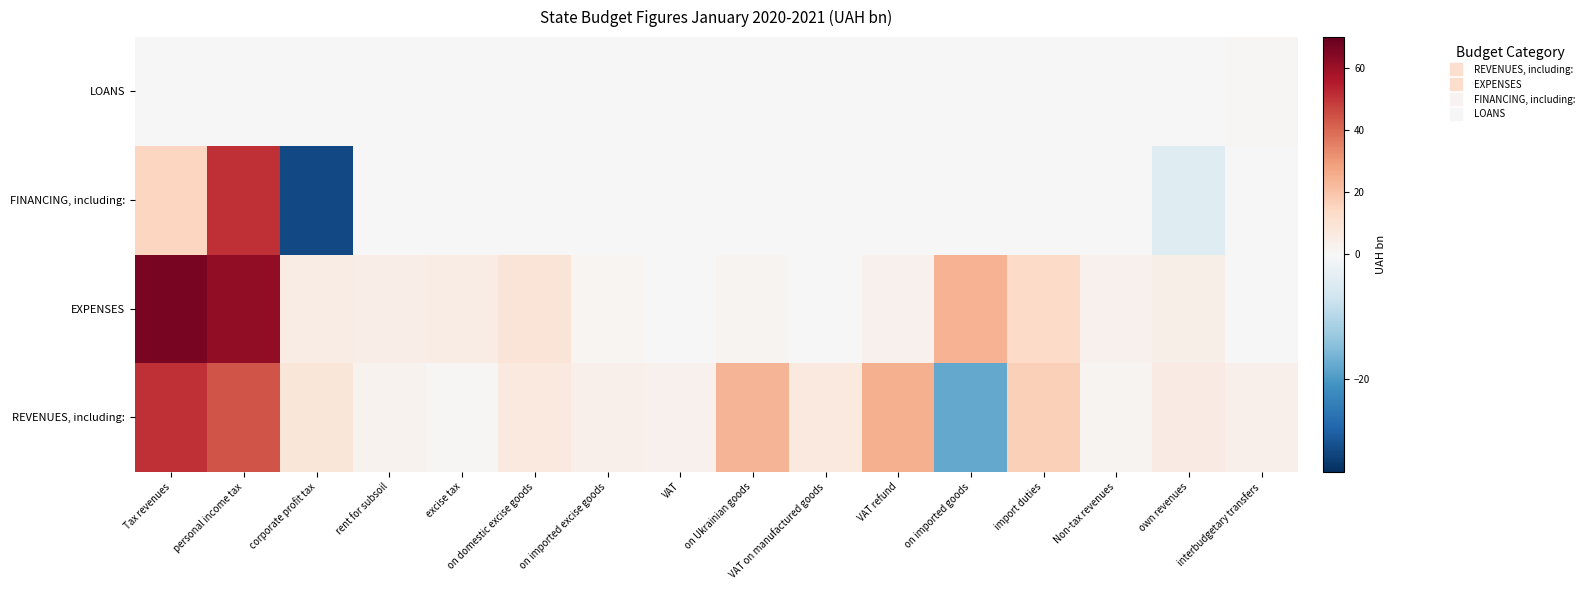

Reading left to right, extract all data points from this chart.

REVENUES, including:: Tax revenues=51.0	personal income tax=44.2	corporate profit tax=8.3	rent for subsoil=2.3	excise tax=0.9	on domestic excise goods=6.7	on imported excise goods=3.5	VAT=3.3	on Ukrainian goods=23.5	VAT on manufactured goods=6.9	VAT refund=24.9	on imported goods=-18.0	import duties=16.6	Non-tax revenues=2.0	own revenues=5.9	interbudgetary transfers=3.4
EXPENSES: Tax revenues=66.3	personal income tax=62.0	corporate profit tax=5.3	rent for subsoil=4.4	excise tax=5.3	on domestic excise goods=9.0	on imported excise goods=1.2	VAT=0.2	on Ukrainian goods=2.0	VAT on manufactured goods=0.4	VAT refund=3.2	on imported goods=24.1	import duties=13.5	Non-tax revenues=2.8	own revenues=4.3	interbudgetary transfers=0.1
FINANCING, including:: Tax revenues=15.2	personal income tax=51.2	corporate profit tax=-31.6	rent for subsoil=0.0	excise tax=-0.1	on domestic excise goods=0.0	on imported excise goods=0.0	VAT=0.0	on Ukrainian goods=0.0	VAT on manufactured goods=0.0	VAT refund=0.0	on imported goods=0.0	import duties=0.0	Non-tax revenues=0.0	own revenues=-4.2	interbudgetary transfers=0.1
LOANS: Tax revenues=-0.1	personal income tax=0.0	corporate profit tax=-0.1	rent for subsoil=0.0	excise tax=0.0	on domestic excise goods=0.0	on imported excise goods=0.0	VAT=0.0	on Ukrainian goods=0.0	VAT on manufactured goods=0.0	VAT refund=0.0	on imported goods=0.0	import duties=0.0	Non-tax revenues=0.0	own revenues=-0.0	interbudgetary transfers=0.6